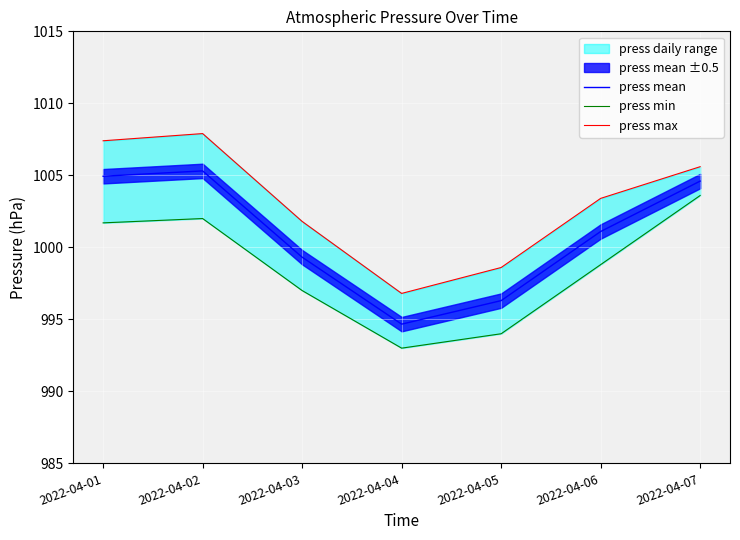

Reading left to right, extract all data points from this chart.

press mean: 1004.9	1005.3	999.3	994.7	996.3	1001.1	1004.6
press min: 1001.7	1002.0	997.0	993.0	994.0	998.8	1003.6
press max: 1007.4	1007.9	1001.8	996.8	998.6	1003.4	1005.6